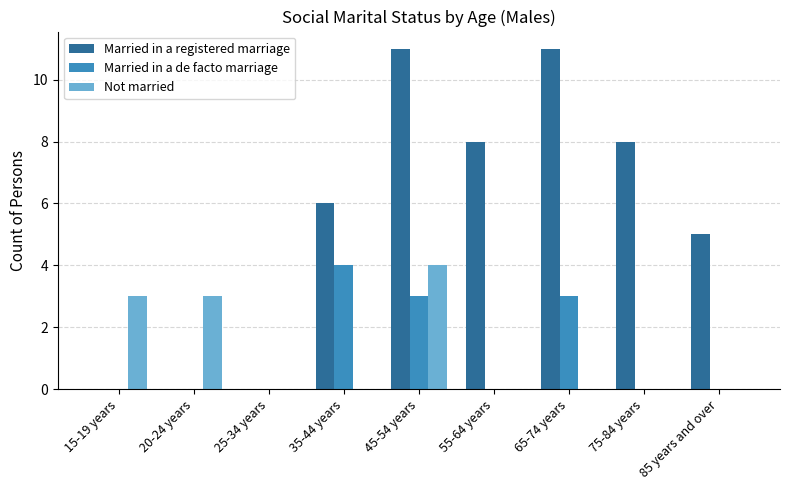

Which category has the highest value in the Not married series?

45-54 years